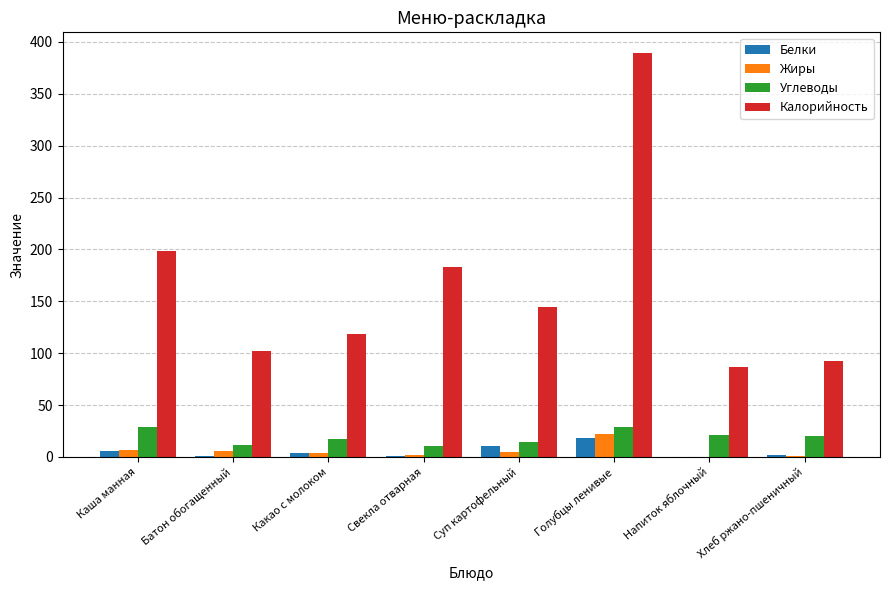

At which label does Жиры reach its peak?

Голубцы ленивые